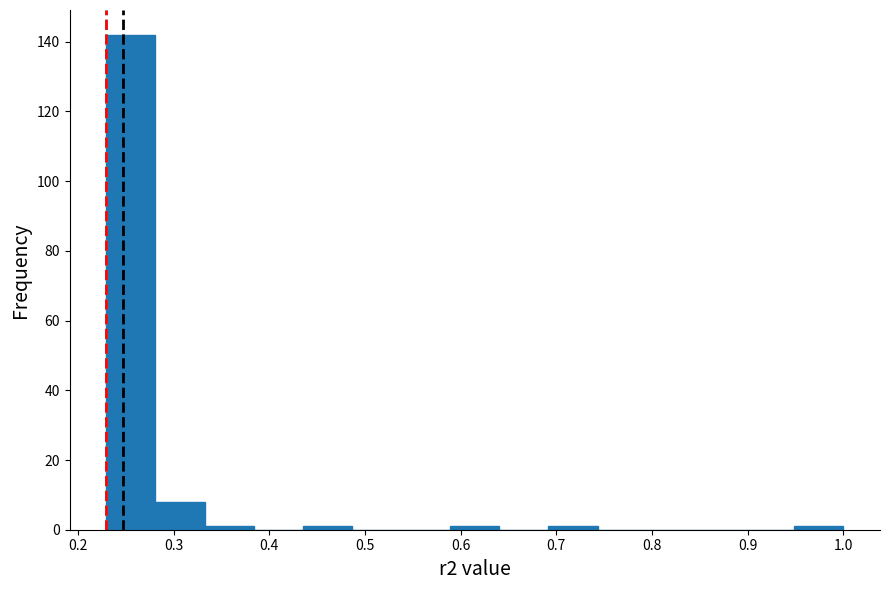

Reading left to right, list every bar in this chart as the range it spans on the x-axis followed by its height. Neither the bar edges nor the heights are printed on the chart, so give them approximately, as read against the axes.

0.23 to 0.28: 142
0.28 to 0.33: 8
0.33 to 0.38: under 2
0.38 to 0.44: 0
0.44 to 0.49: under 2
0.49 to 0.54: 0
0.54 to 0.59: 0
0.59 to 0.64: under 2
0.64 to 0.69: 0
0.69 to 0.74: under 2
0.74 to 0.79: 0
0.79 to 0.85: 0
0.85 to 0.90: 0
0.90 to 0.95: 0
0.95 to 1.00: under 2